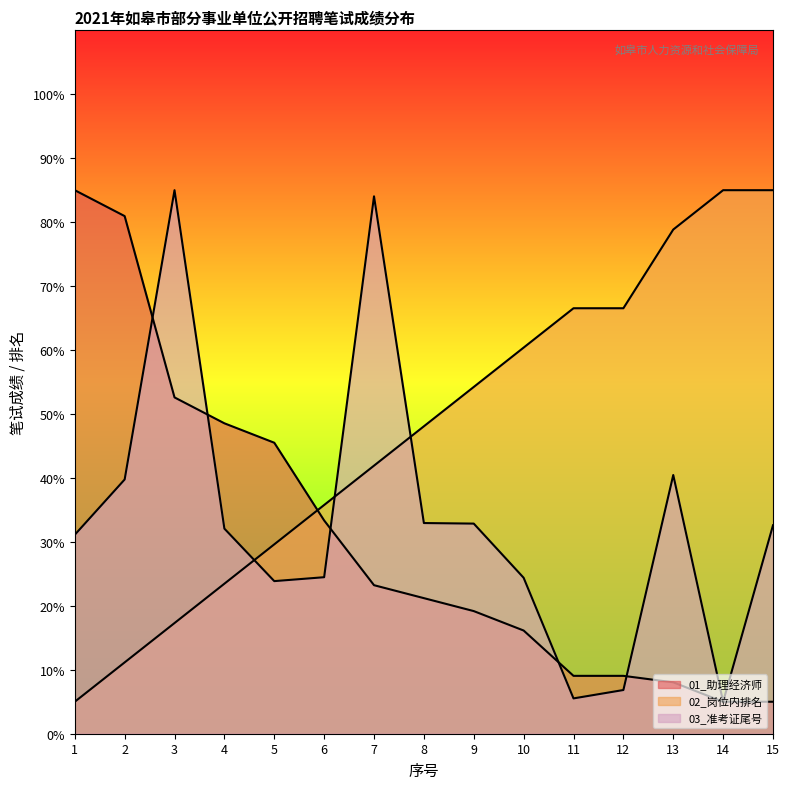

Which series changed the most between 4 and 12?

02_岗位内排名